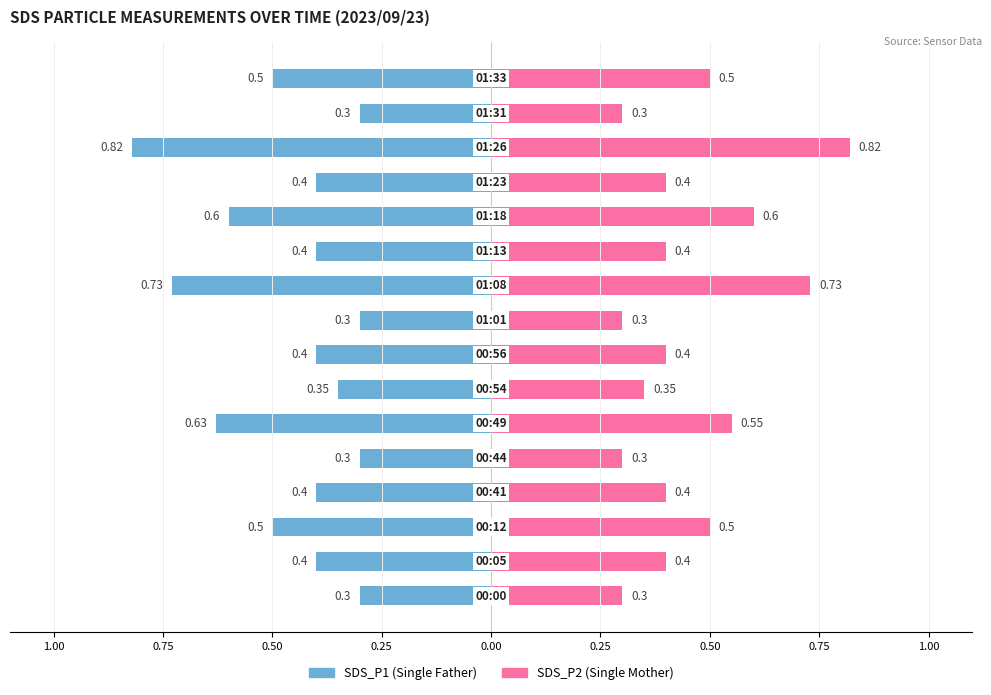

How many bars are there in each group?

2